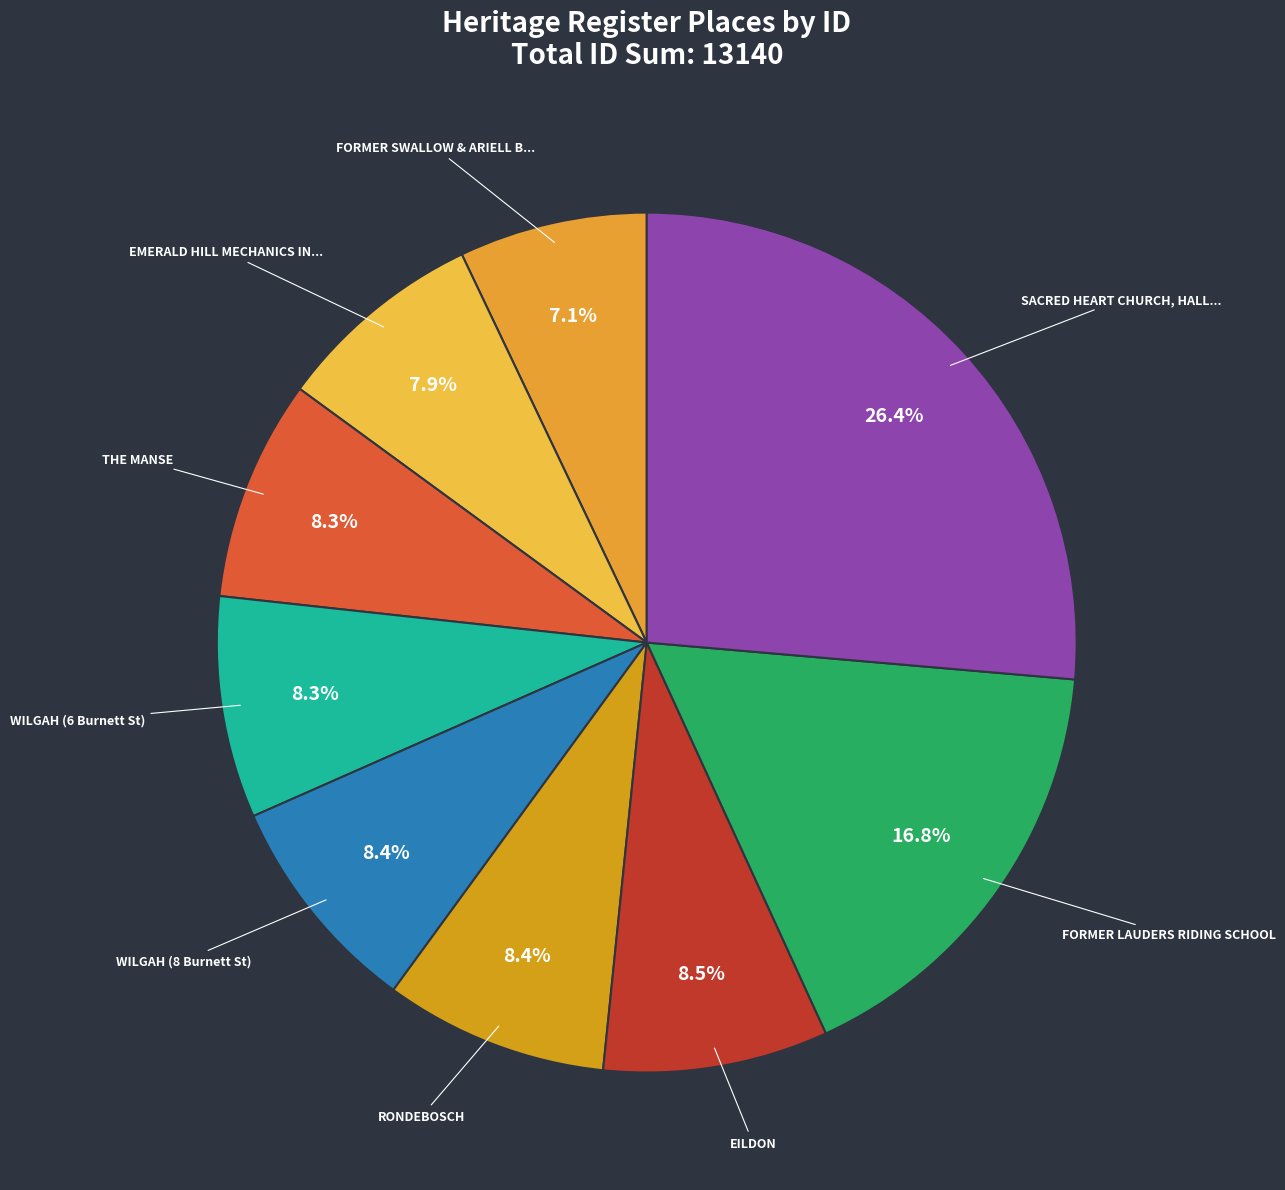

Count the number of slices in the pie.

9